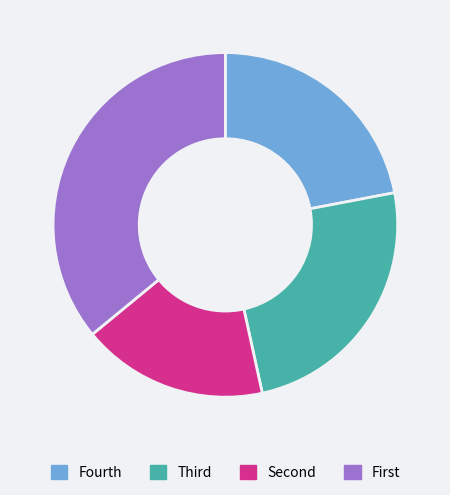

Which slice is the largest?

First